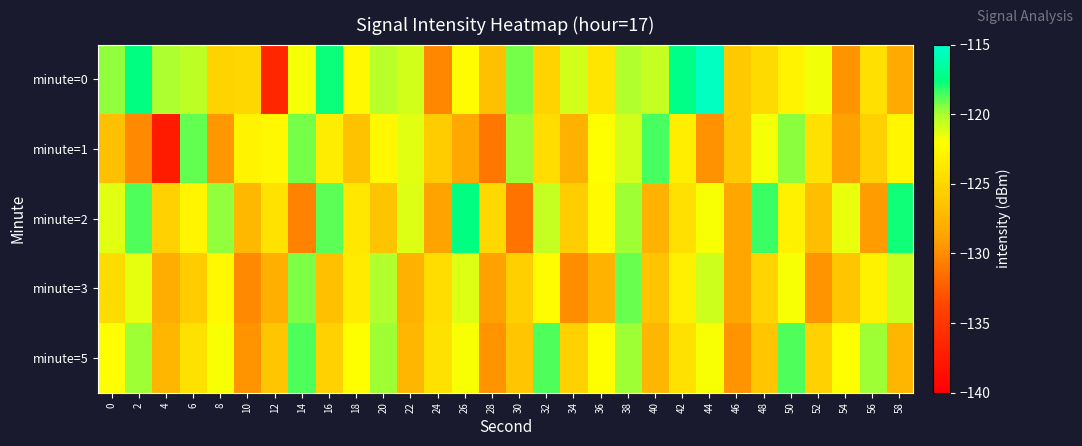

Reading right to left, list all the values displayed in this chart.

minute=0: 58=-128.3	56=-124.4	54=-129.6	52=-121.7	50=-122.9	48=-124.7	46=-125.9	44=-115.4	42=-117.3	40=-120.6	38=-120.1	36=-124.0	34=-120.9	32=-125.3	30=-119.3	28=-126.7	26=-122.3	24=-130.3	22=-121.0	20=-120.3	18=-122.5	16=-117.7	14=-121.8	12=-136.5	10=-125.0	8=-125.3	6=-120.4	4=-120.0	2=-117.5	0=-119.6
minute=1: 58=-122.7	56=-125.4	54=-128.9	52=-124.2	50=-119.5	48=-121.8	46=-126.1	44=-129.7	42=-123.3	40=-118.6	38=-120.9	36=-122.1	34=-127.8	32=-124.5	30=-119.7	28=-131.2	26=-128.4	24=-125.8	22=-121.3	20=-122.5	18=-126.6	16=-123.4	14=-119.3	12=-122.5	10=-122.9	8=-129.4	6=-118.9	4=-137.5	2=-130.2	0=-126.7
minute=2: 58=-117.8	56=-129.2	54=-121.5	52=-126.8	50=-123.1	48=-118.4	46=-128.5	44=-121.9	42=-124.3	40=-127.6	38=-119.8	36=-122.4	34=-125.7	32=-120.6	30=-131.3	28=-124.9	26=-117.5	24=-128.8	22=-121.2	20=-126.4	18=-123.7	16=-118.9	14=-130.5	12=-124.1	10=-127.3	8=-119.6	6=-122.8	4=-125.4	2=-118.7	0=-121.3
minute=3: 58=-120.7	56=-123.0	54=-126.3	52=-129.6	50=-121.9	48=-125.2	46=-128.5	44=-120.8	42=-123.2	40=-126.4	38=-119.1	36=-127.7	34=-130.0	32=-122.3	30=-125.6	28=-128.9	26=-121.2	24=-124.5	22=-127.8	20=-120.1	18=-123.4	16=-126.7	14=-119.3	12=-127.9	10=-130.2	8=-122.5	6=-125.8	4=-128.1	2=-121.4	0=-124.6
minute=5: 58=-127.5	56=-119.8	54=-122.1	52=-125.4	50=-118.7	48=-126.3	46=-129.6	44=-121.9	42=-124.2	40=-127.5	38=-119.8	36=-122.1	34=-125.4	32=-118.7	30=-126.3	28=-129.6	26=-121.9	24=-124.2	22=-127.5	20=-119.8	18=-122.1	16=-125.4	14=-118.7	12=-126.3	10=-129.6	8=-121.9	6=-124.2	4=-127.5	2=-119.8	0=-122.1